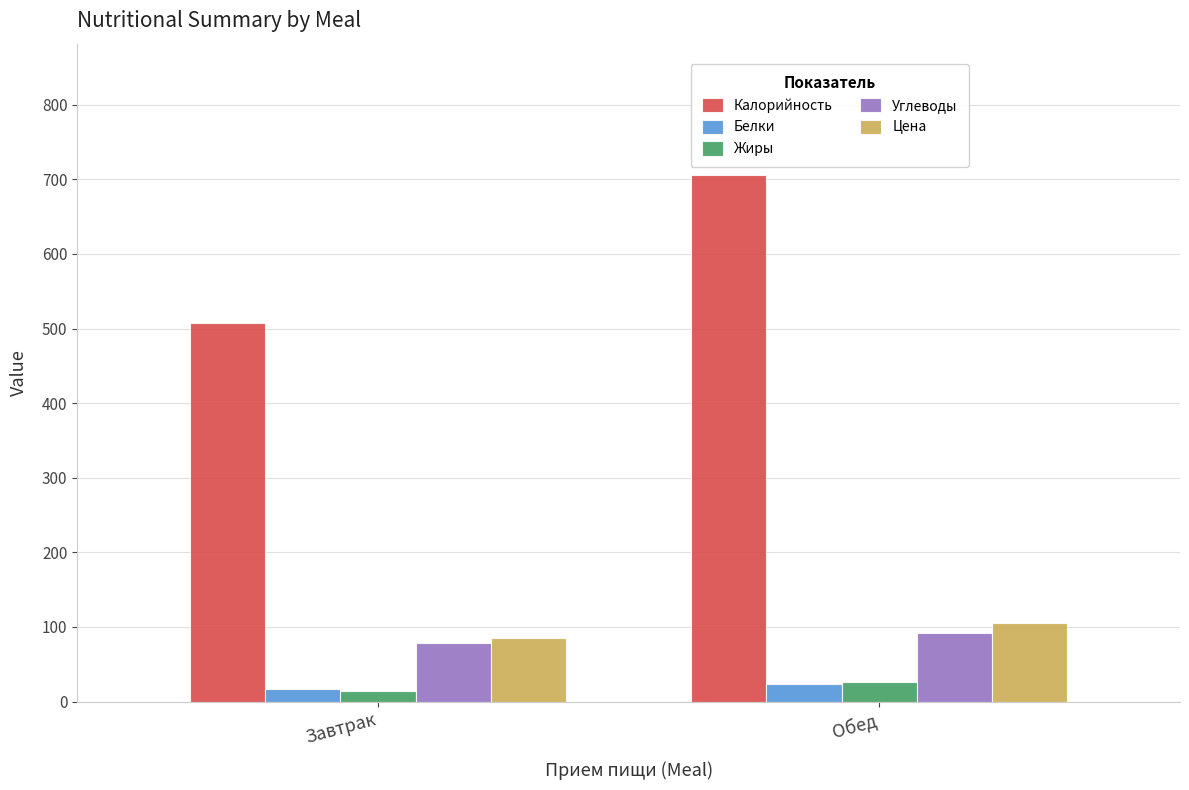

True or false: Белки has a value of 16.7 at Завтрак.

True